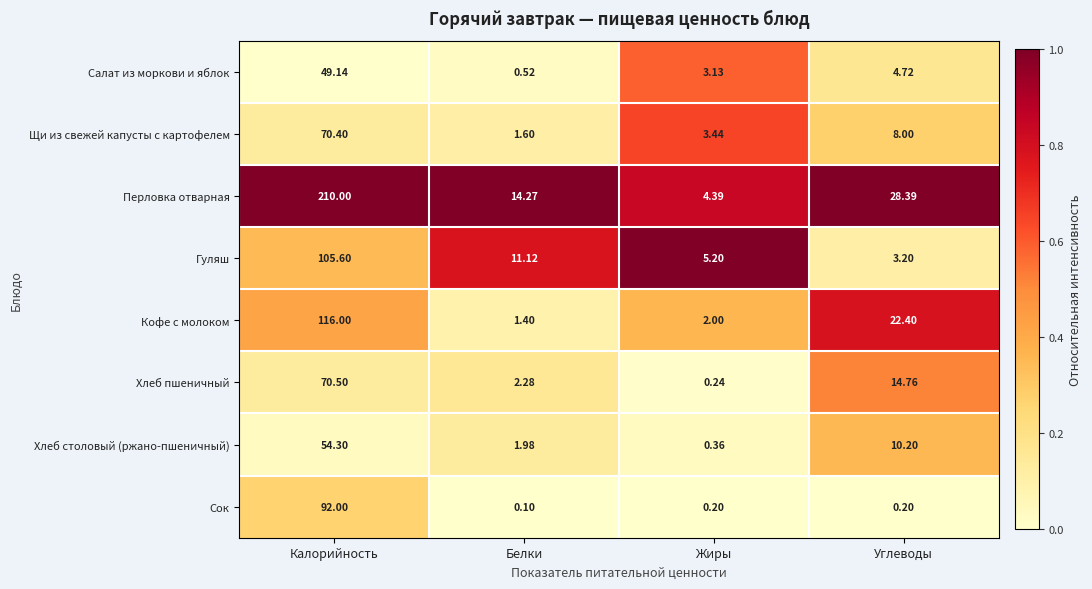

At which label is Кофе с молоком closest to 58?

Углеводы